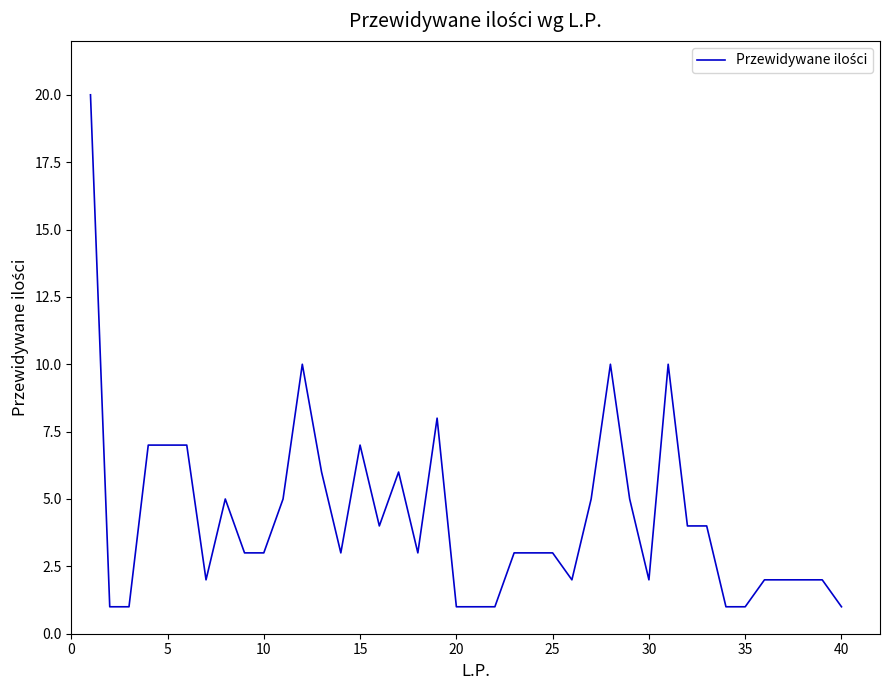

What is the difference between the maximum and minimum values?

19